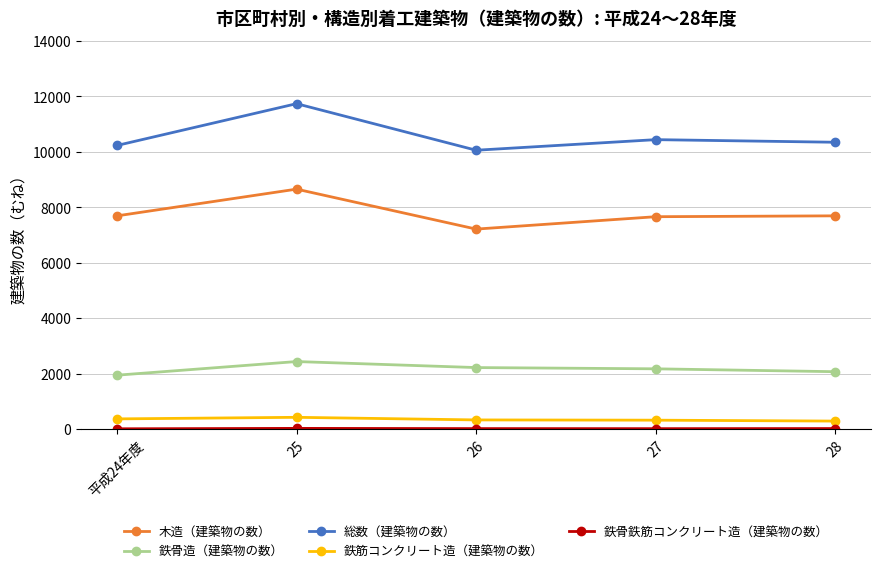

What is the difference between the maximum and minimum values in the 鉄骨造（建築物の数） series?

492